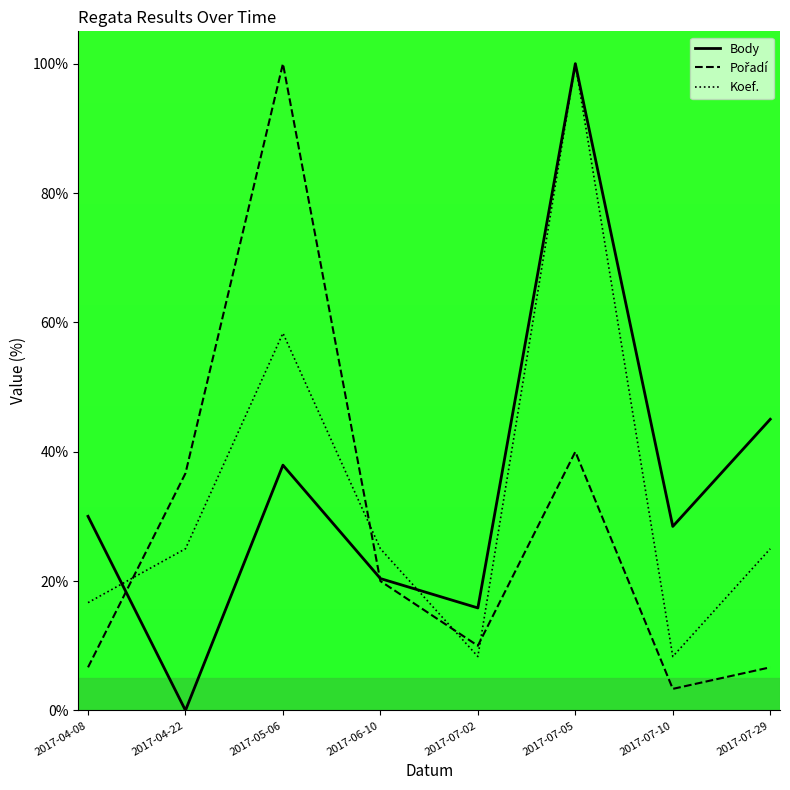

What position from the left is 2017-07-02?

5